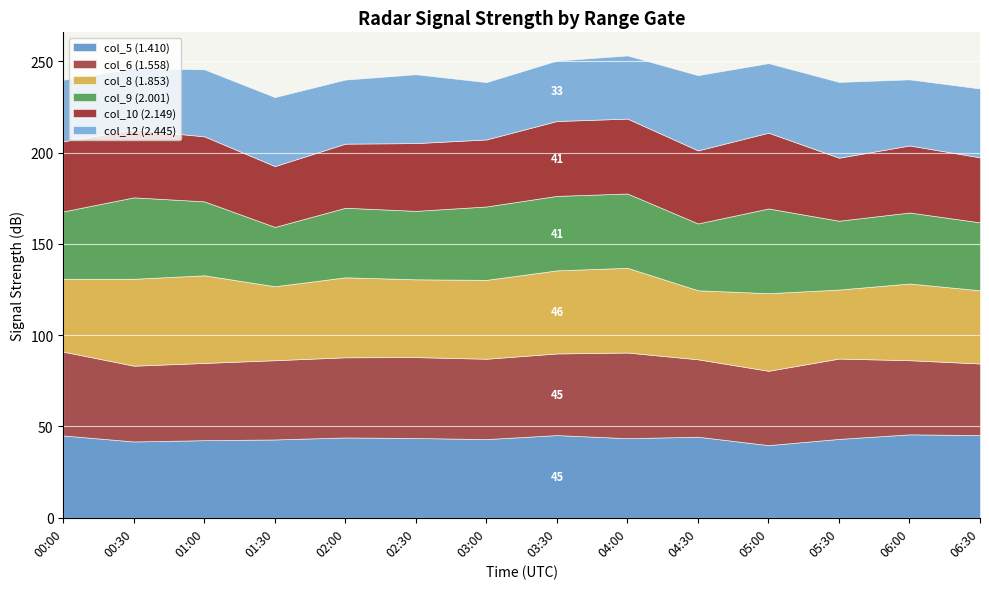

After their last crossing, which series has the higher values: col_9 (2.001) or col_10 (2.149)?

col_9 (2.001)